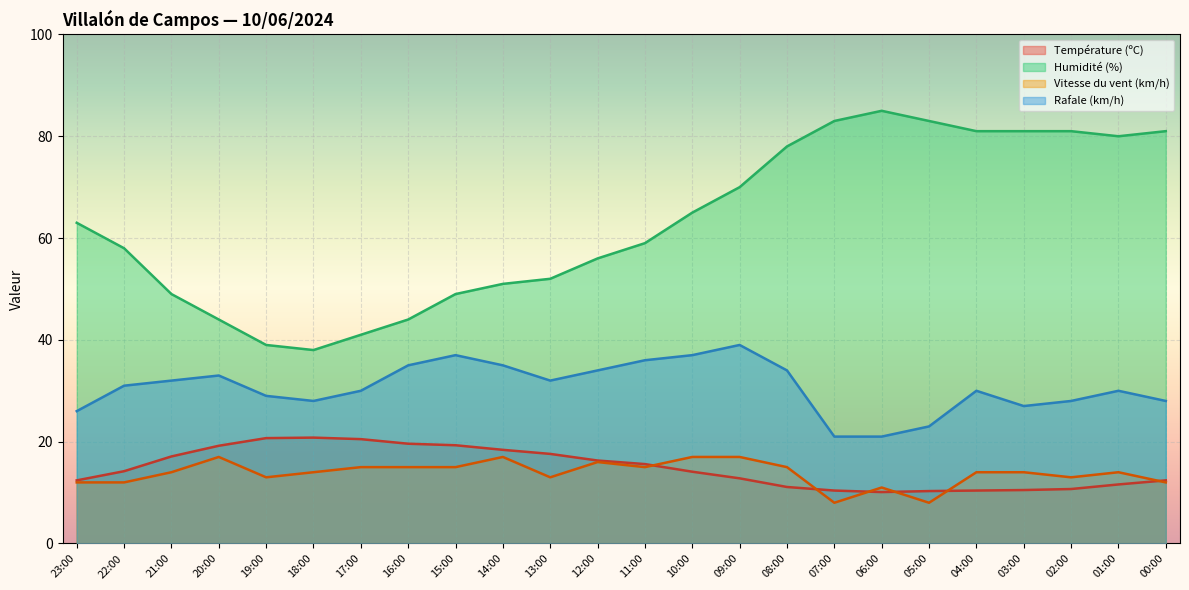

True or false: Température (ºC) has a value of 33.0 at 16:00.

False